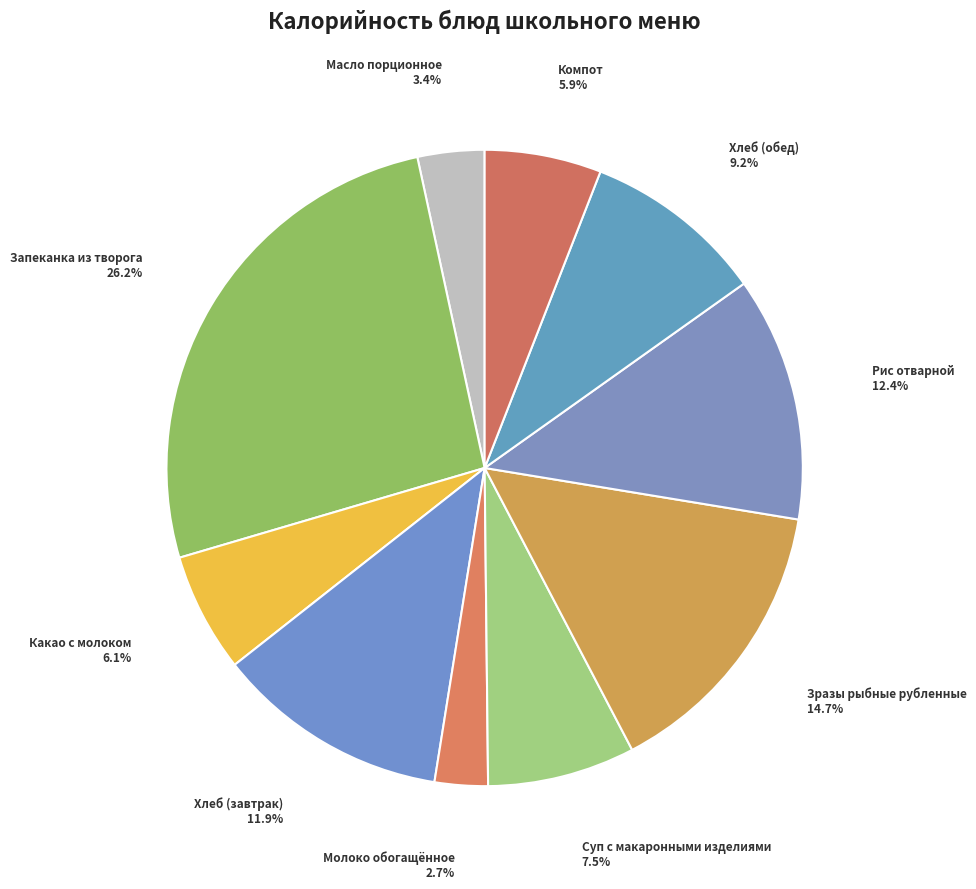

To the nearest percent, what portion does Рис отварной represent?

12%